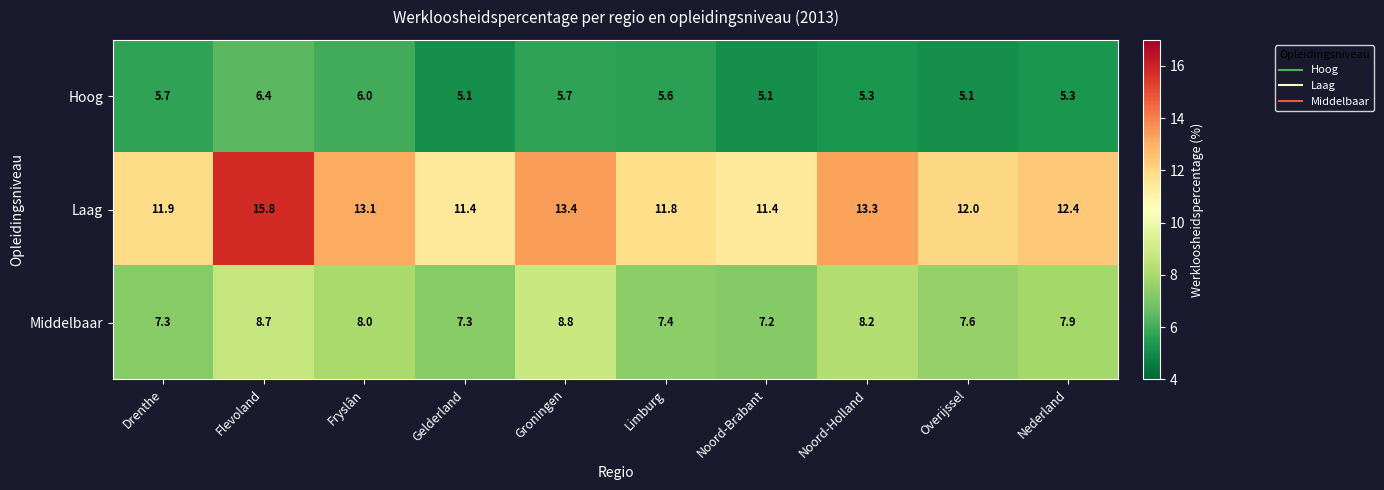

What is the smallest value displayed?

5.1